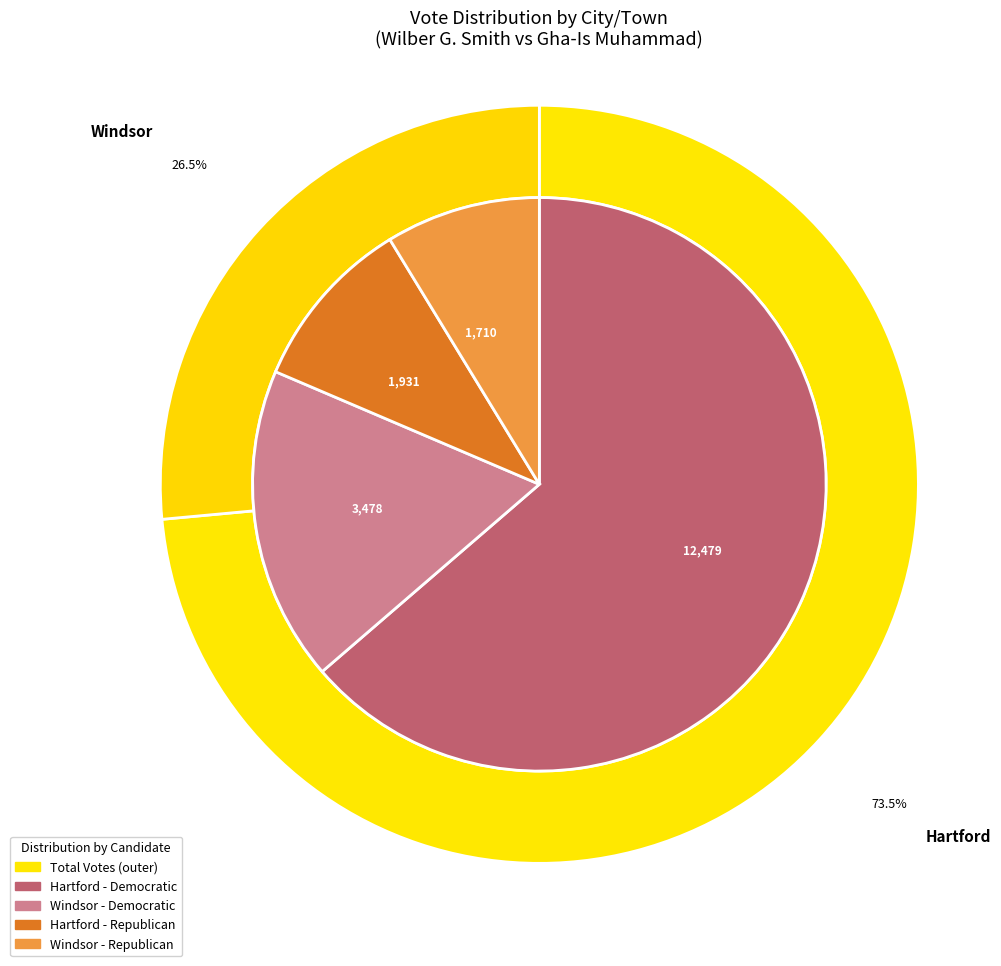

What is the smallest slice in the pie chart?

Windsor